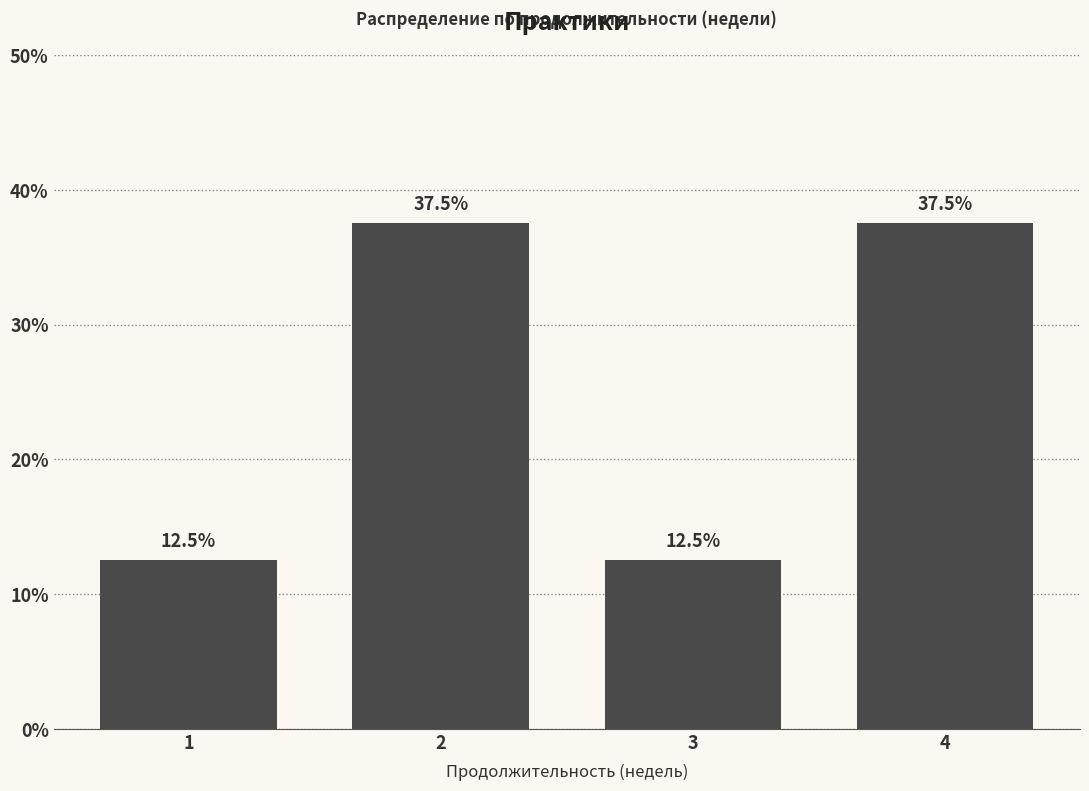

Reading left to right, list all the values displayed in this chart.

12.5	37.5	12.5	37.5